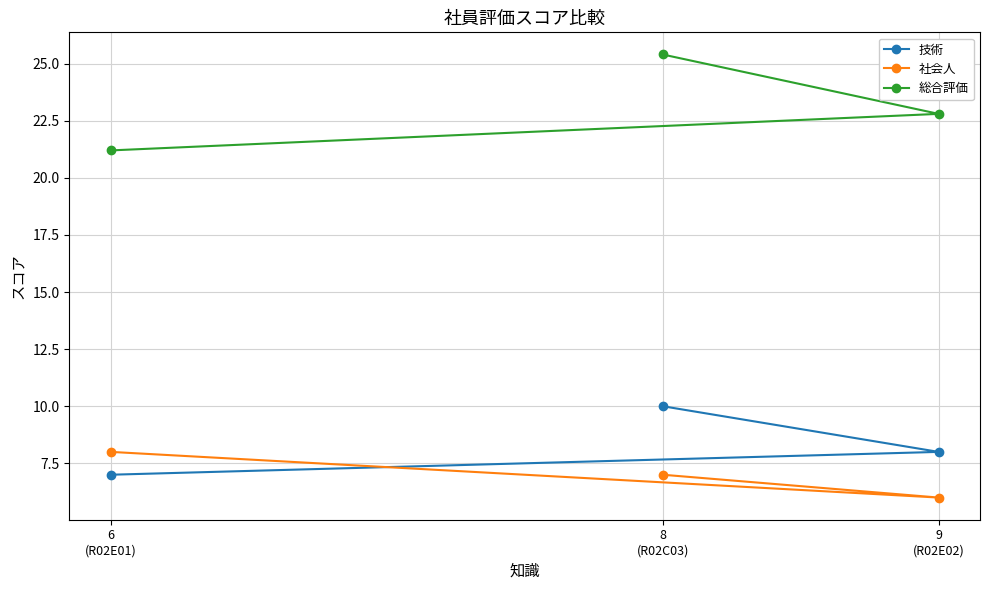

Read the 技術 value at 9
(R02E02).

8.0